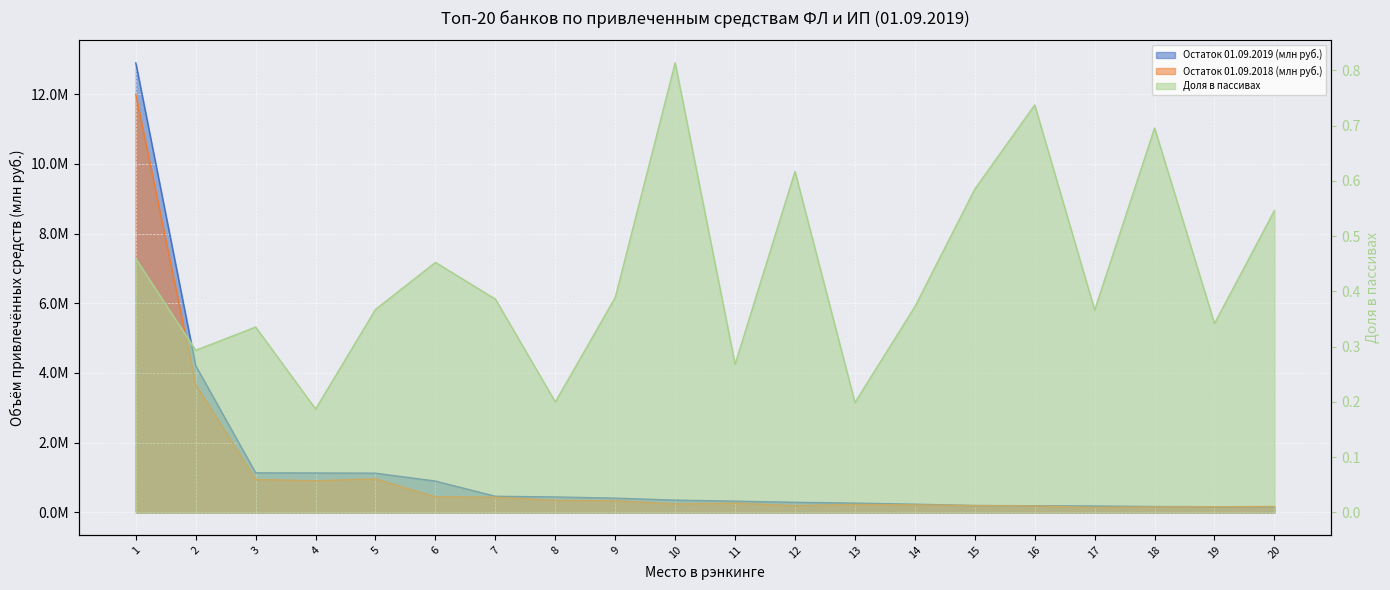

The value of Остаток 01.09.2019 (млн руб.) at 18 is 274286.2. True or false?

False